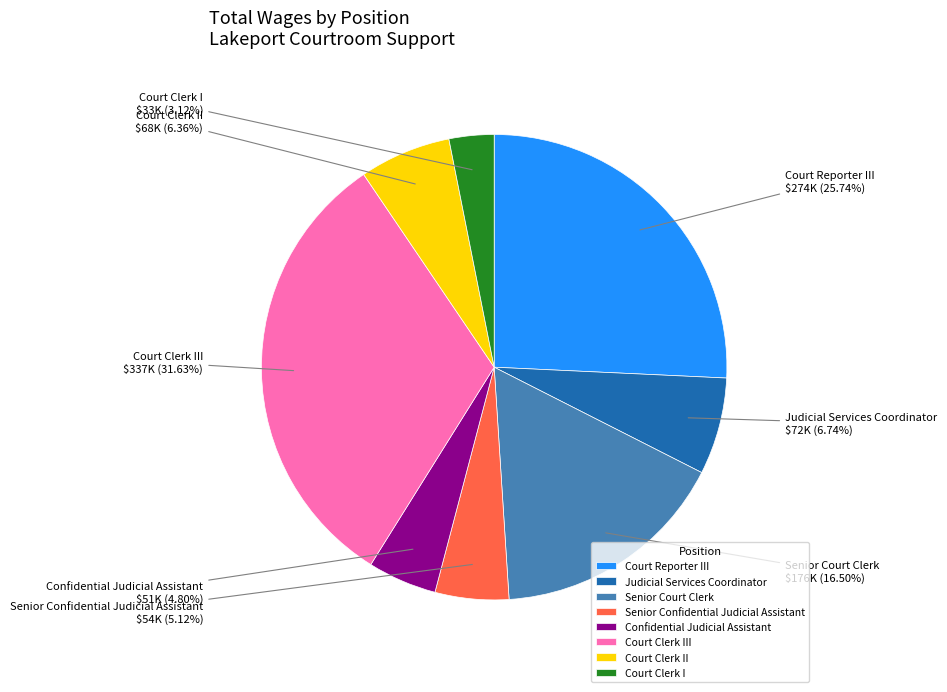

To the nearest percent, what portion does Court Clerk II represent?

6%